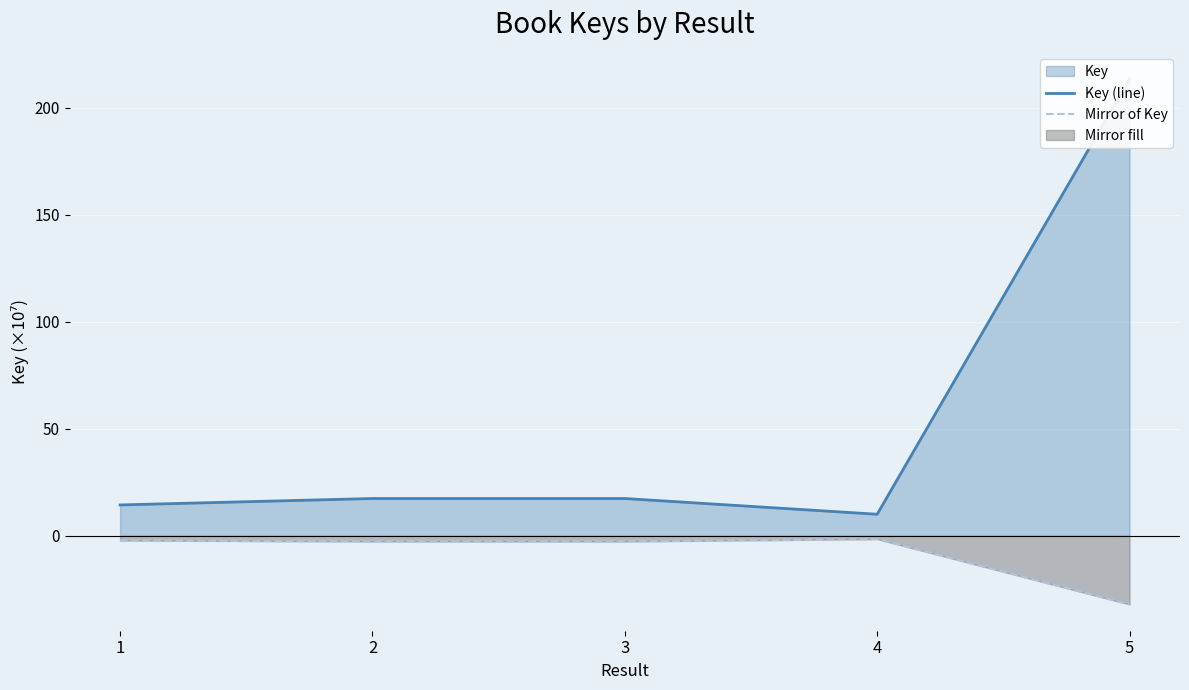

Is it true that Mirror of Key equals -32.0 at 5?

True